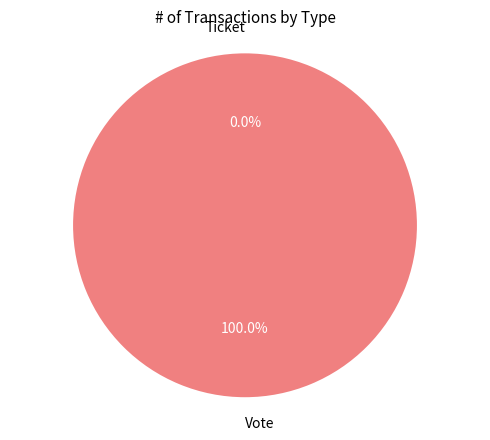

To the nearest percent, what is the difference between the largest and smallest slice percentages?

100%